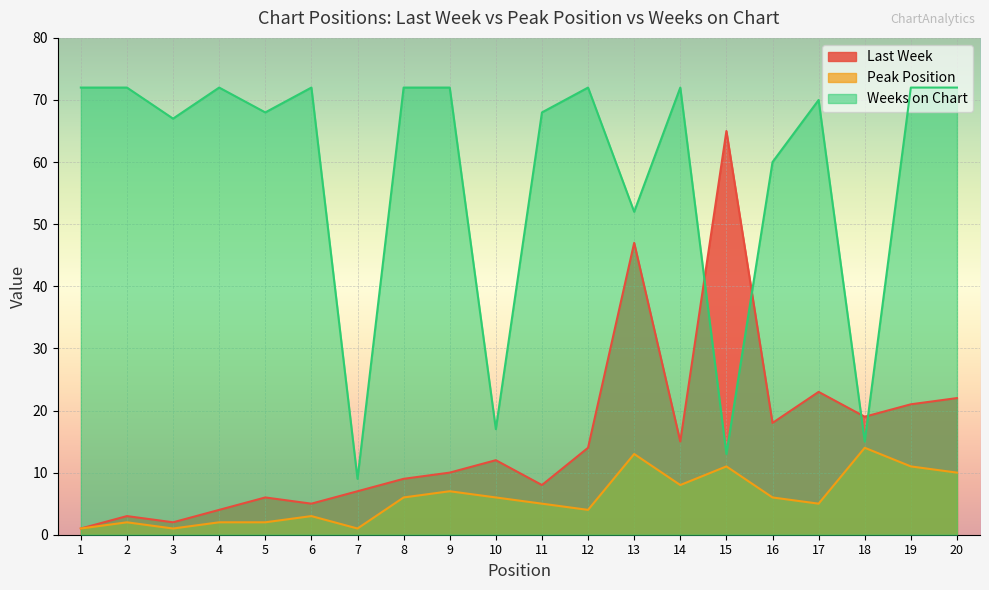

How many distinct data groups are displayed?

3